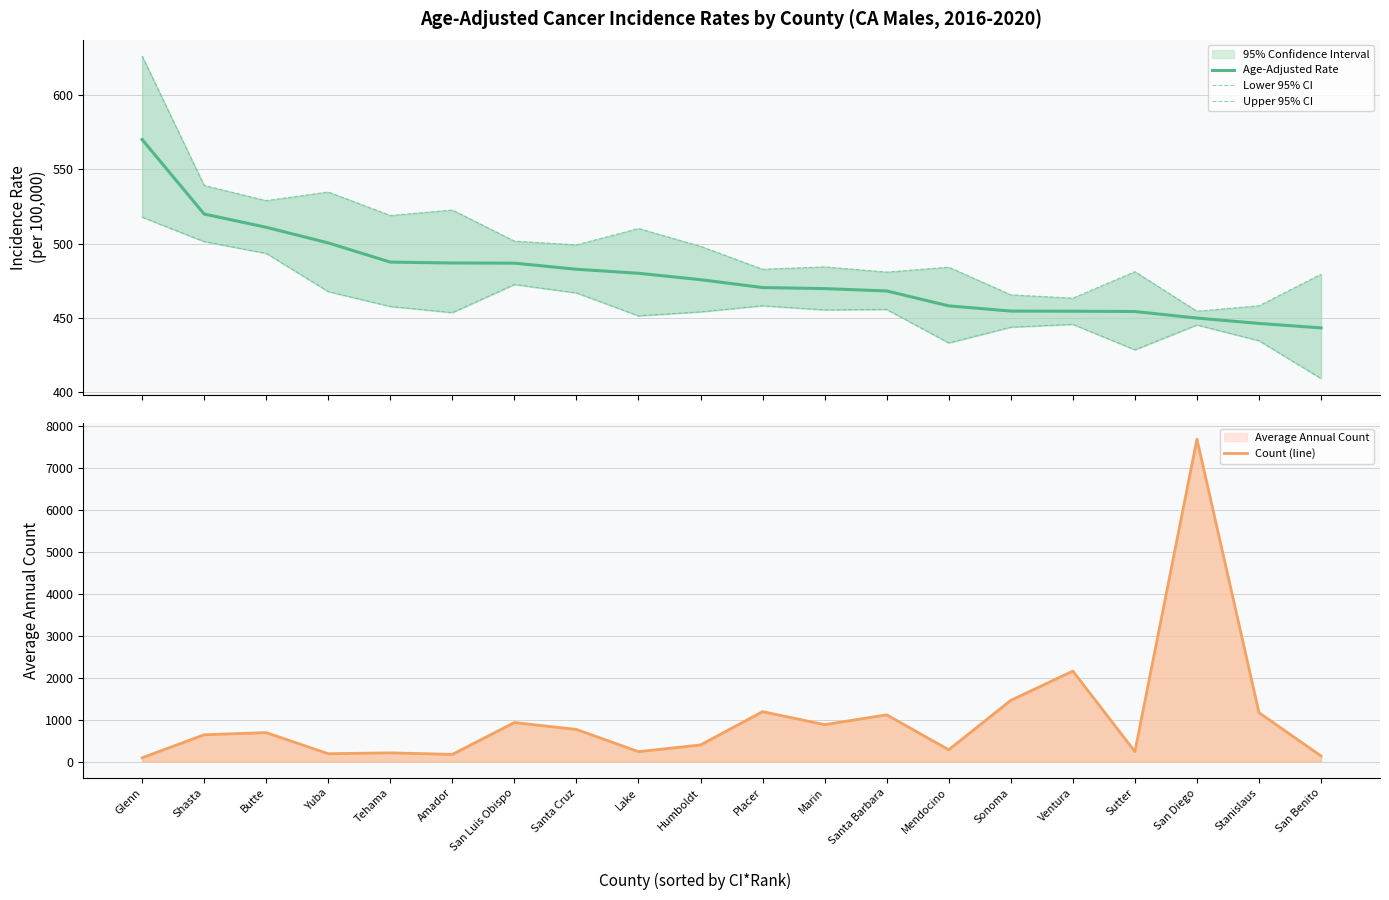

Rank the series by their maximum value, from lowest to highest.

Lower 95% CI, Age-Adjusted Rate, Upper 95% CI, Count (line)